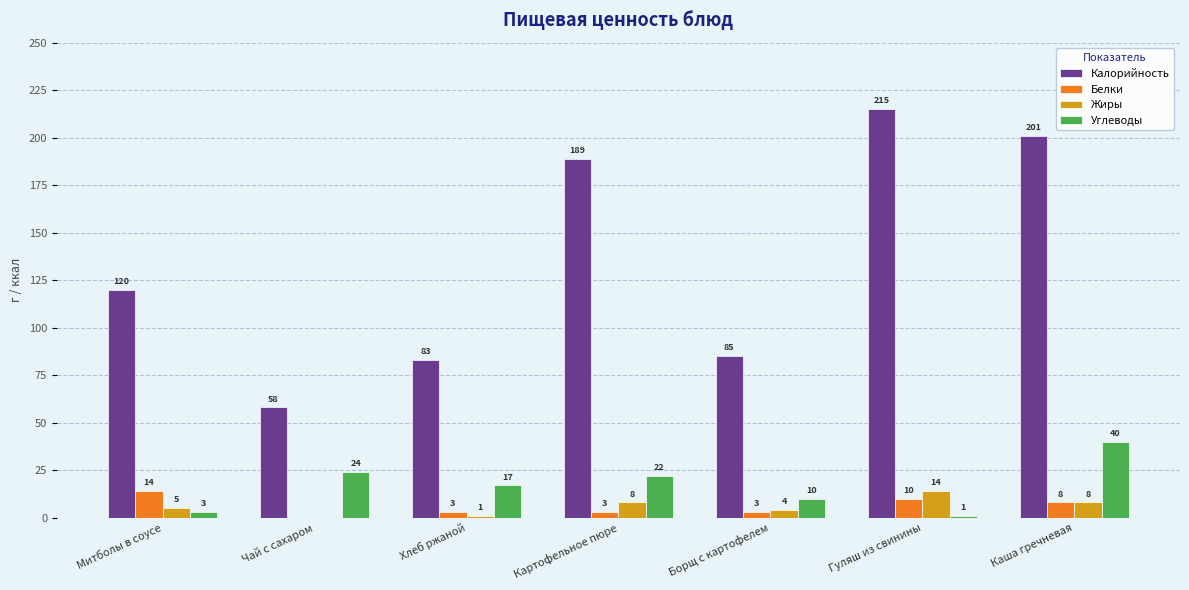

Reading left to right, transcribe all the data shown in this chart.

Калорийность: 120	58	83	189	85	215	201
Белки: 14	0	3	3	3	10	8
Жиры: 5	0	1	8	4	14	8
Углеводы: 3	24	17	22	10	1	40